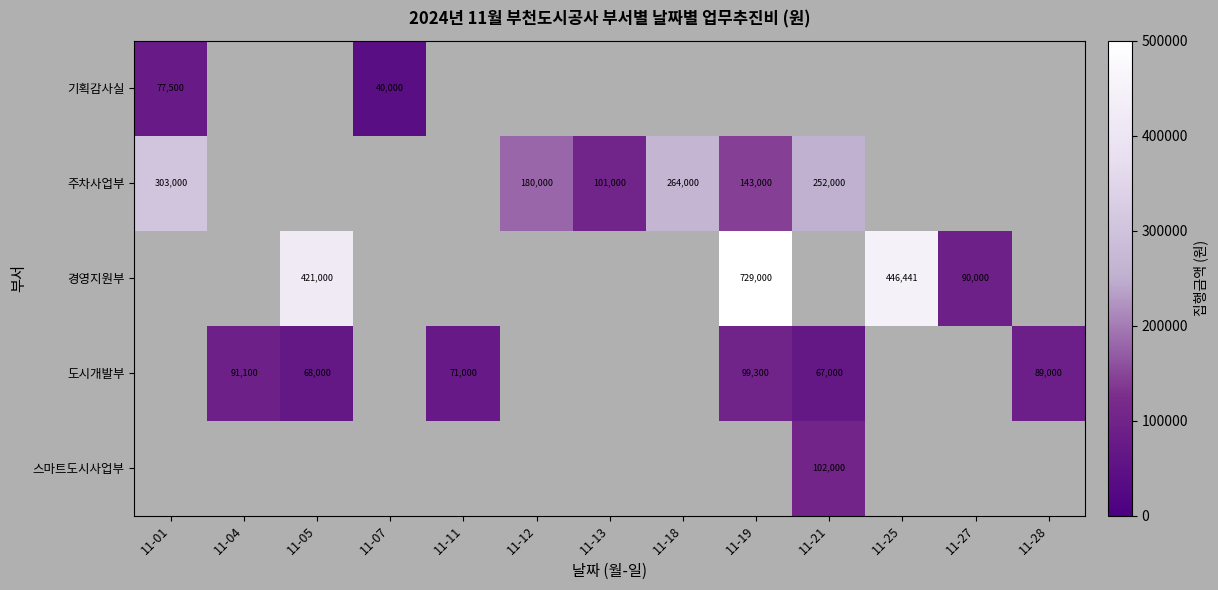

What is the greatest value displayed?

729000.0